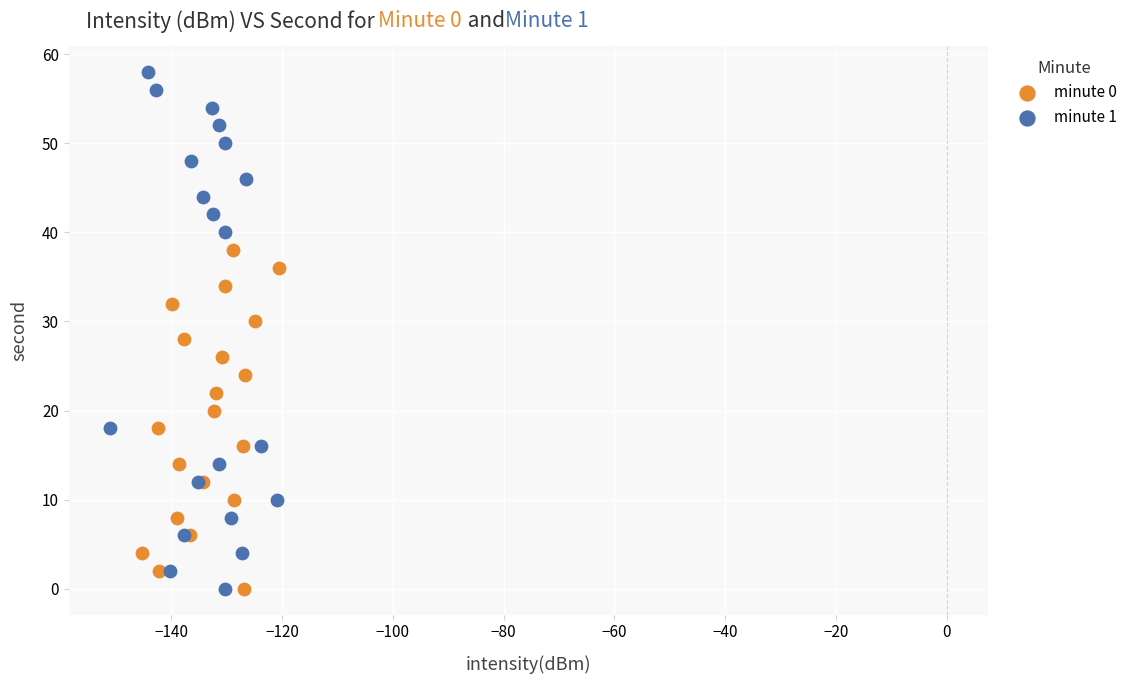

Which series has the widest spread of Y values?

minute 1